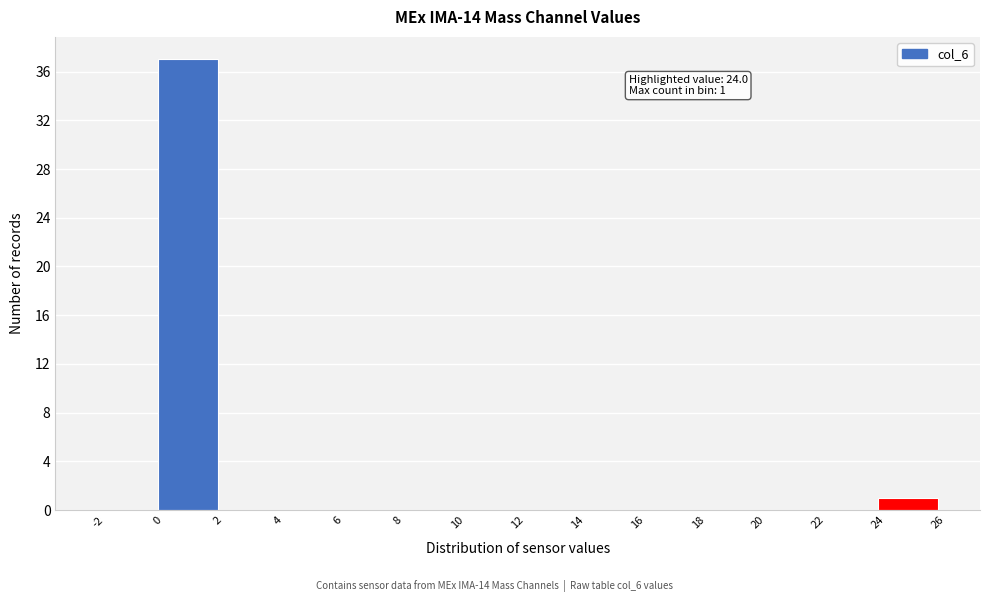

Over which range of the x-axis is the bar tallest?

0 to 2